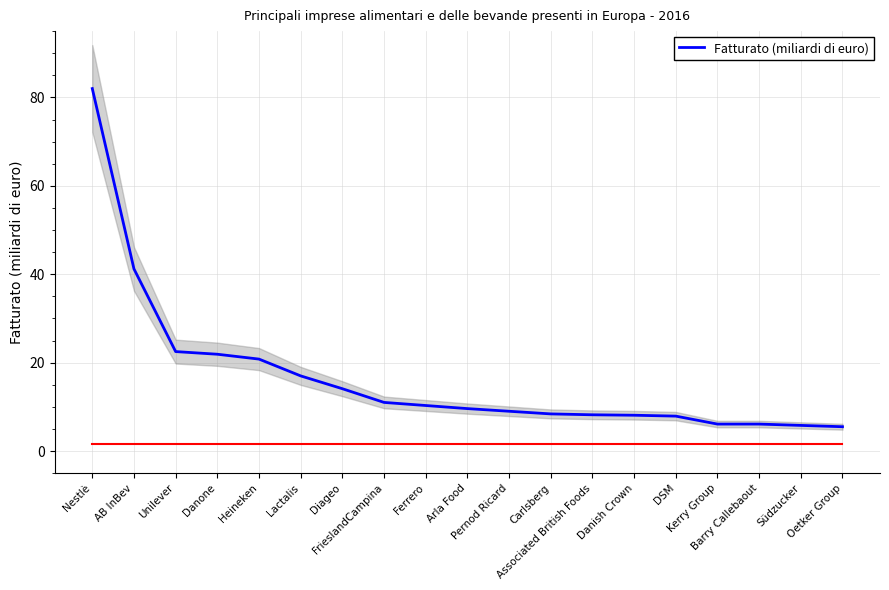

Reading left to right, transcribe all the data shown in this chart.

Nestlè=82.0	AB InBev=41.2	Unilever=22.5	Danone=21.9	Heineken=20.8	Lactalis=17.0	Diageo=14.1	FrieslandCampina=11.0	Ferrero=10.3	Arla Food=9.6	Pernod Ricard=9.0	Carlsberg=8.4	Associated British Foods=8.2	Danish Crown=8.1	DSM=7.9	Kerry Group=6.1	Barry Callebaout=6.1	Südzucker=5.8	Oetker Group=5.5